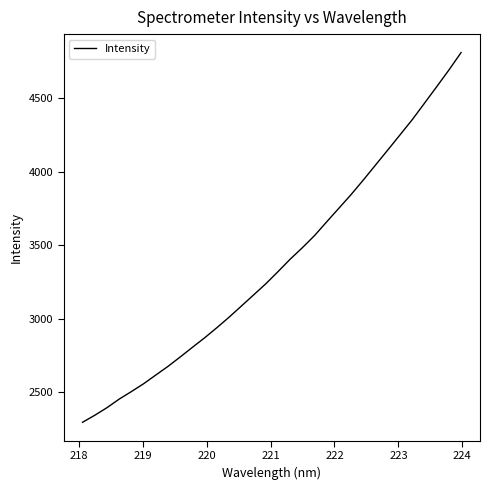

What is the difference between the maximum and minimum values?

2511.2